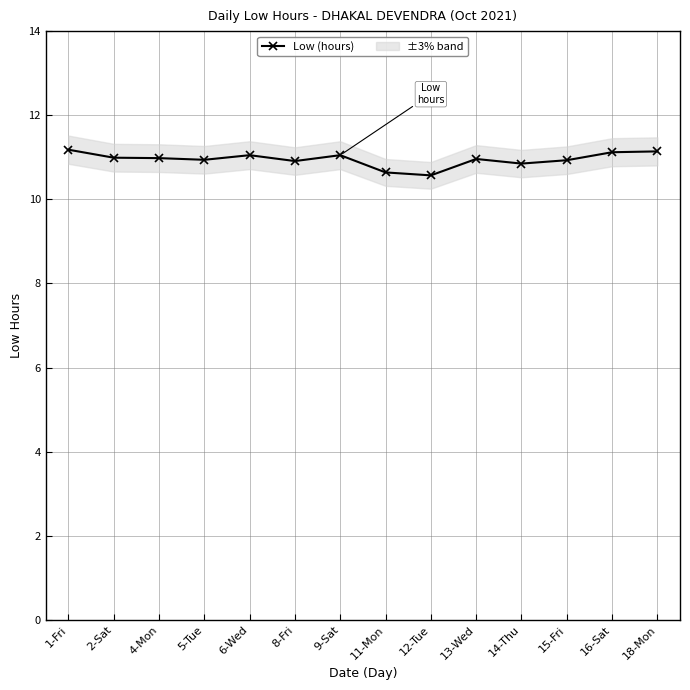

List the labels in order of value, largest first.

1-Fri, 18-Mon, 16-Sat, 6-Wed, 9-Sat, 2-Sat, 4-Mon, 13-Wed, 5-Tue, 15-Fri, 8-Fri, 14-Thu, 11-Mon, 12-Tue